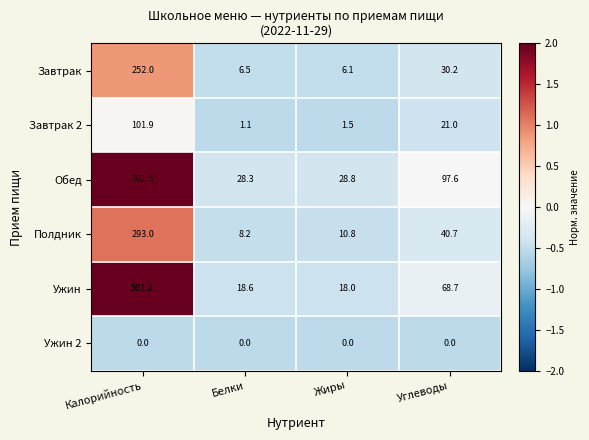

Which series has the largest total across all categories?

Обед